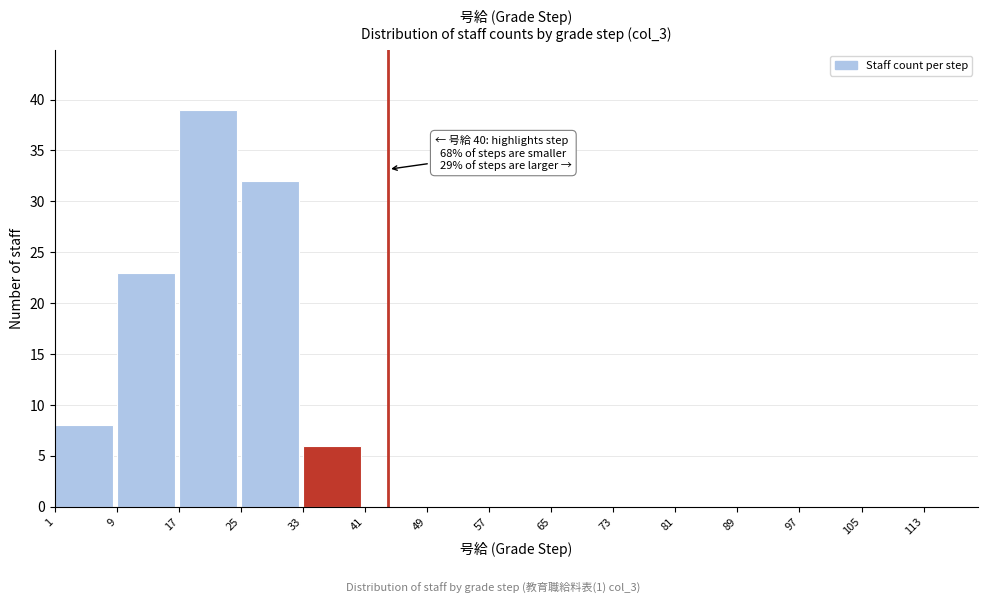

Which range on the x-axis has the tallest bar?

17 to 25